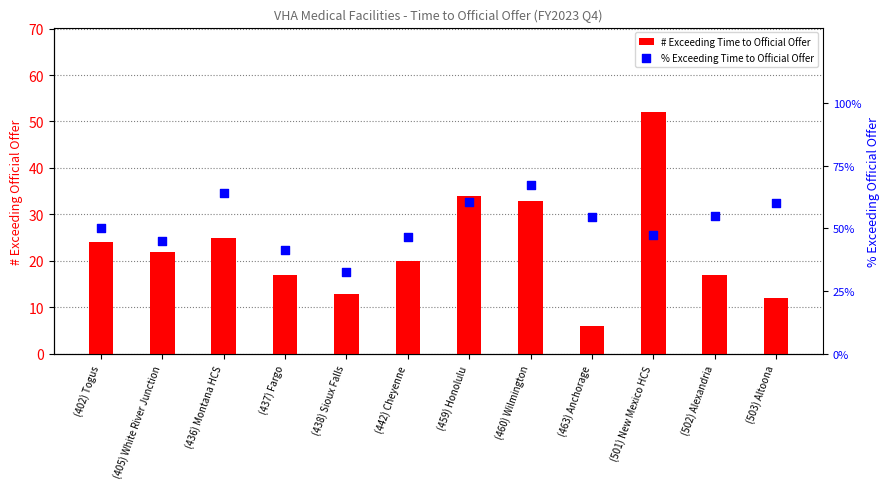

Is the value of # Exceeding Time to Official Offer at (460) Wilmington greater than the value of % Exceeding Time to Official Offer at (459) Honolulu?

No